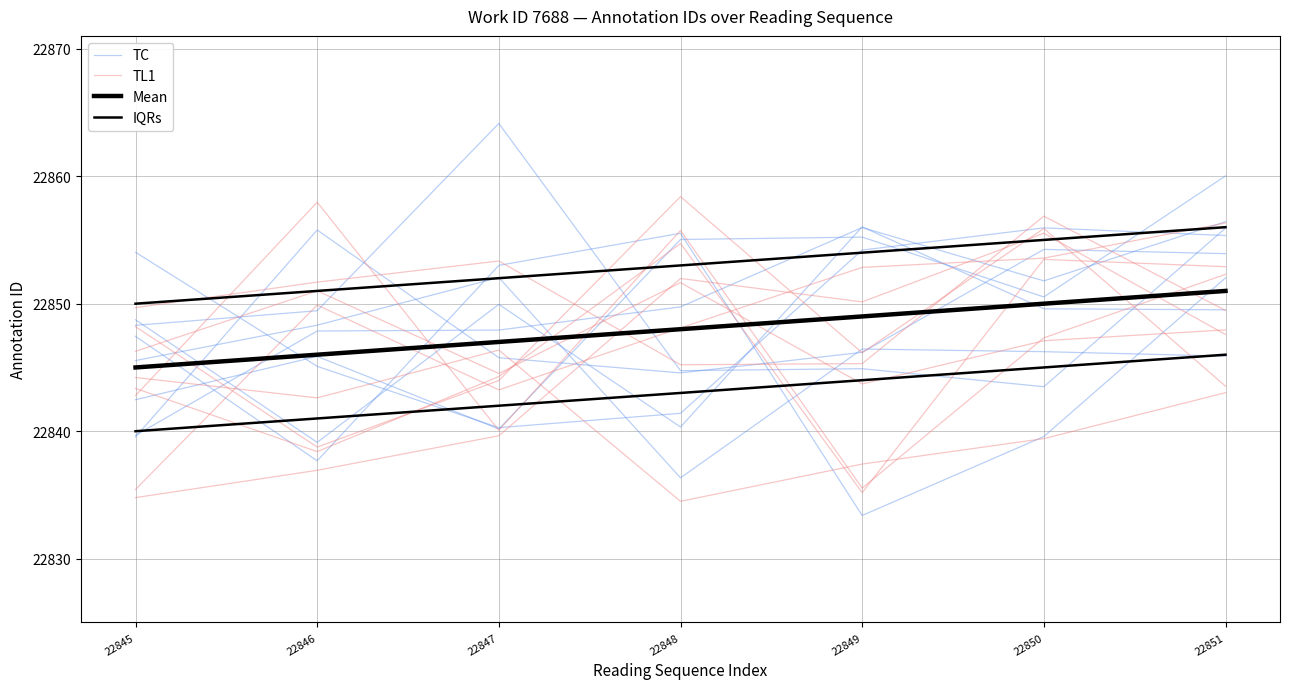

Count the number of data series in this chart.

4